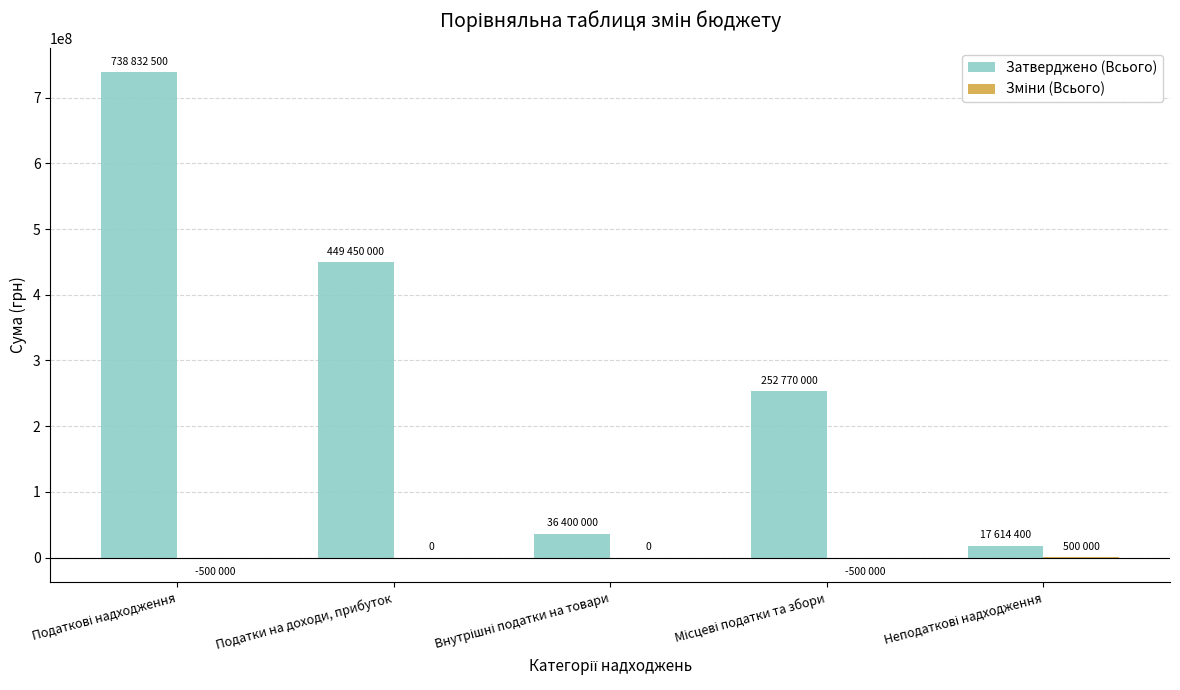

Where is Затверджено (Всього) nearest to the value 378223450?

Податки на доходи, прибуток